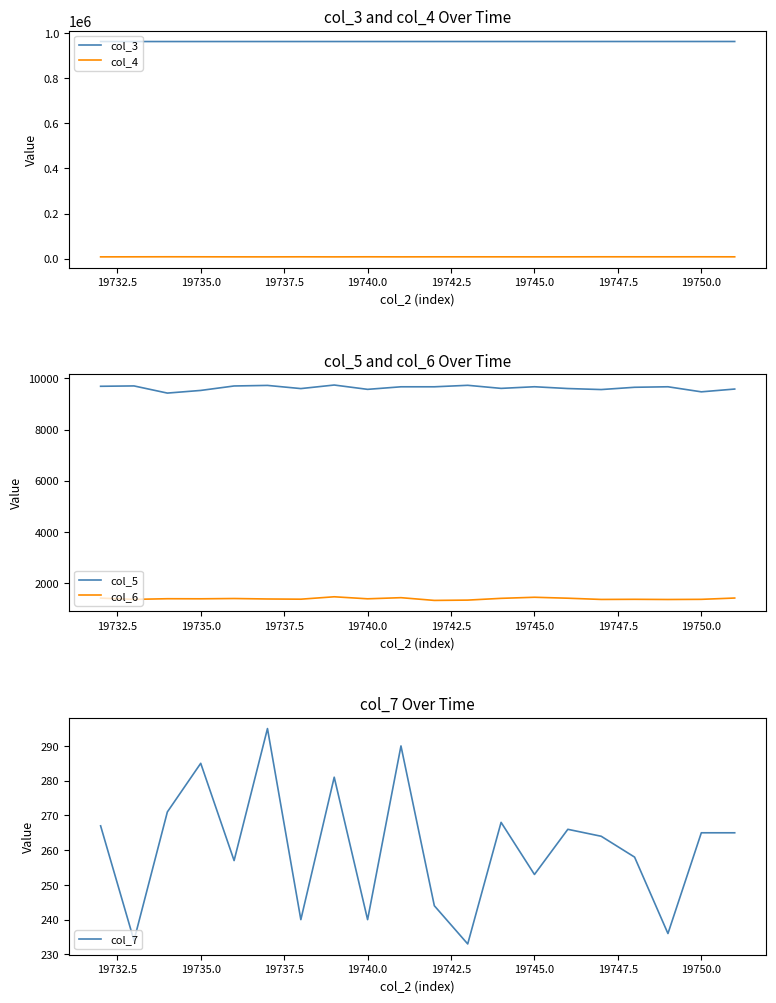

True or false: col_4 and col_3 intersect in this chart.

False